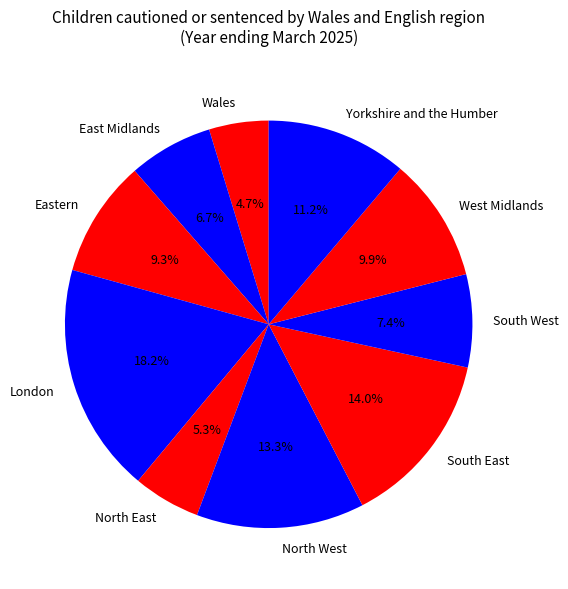

Between Wales and North East, which is larger?

North East